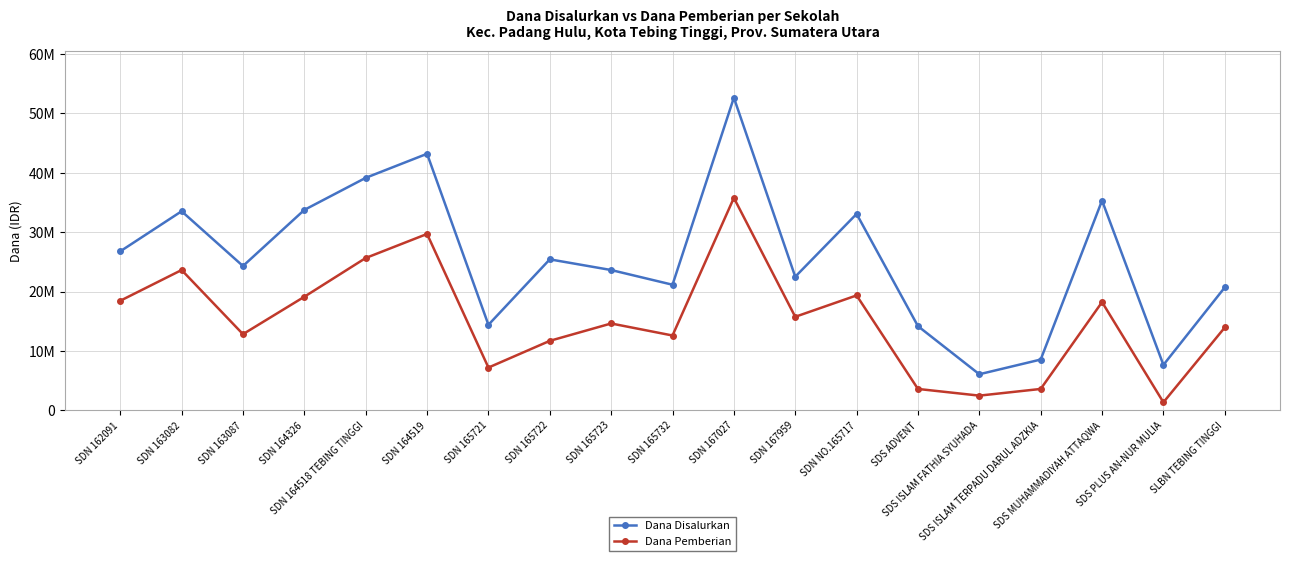

What is the sum of all Dana Pemberian values?

289575000